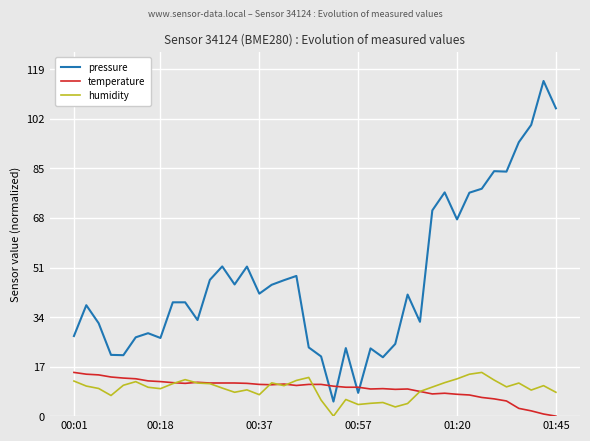

True or false: humidity and pressure cross at least once.

False